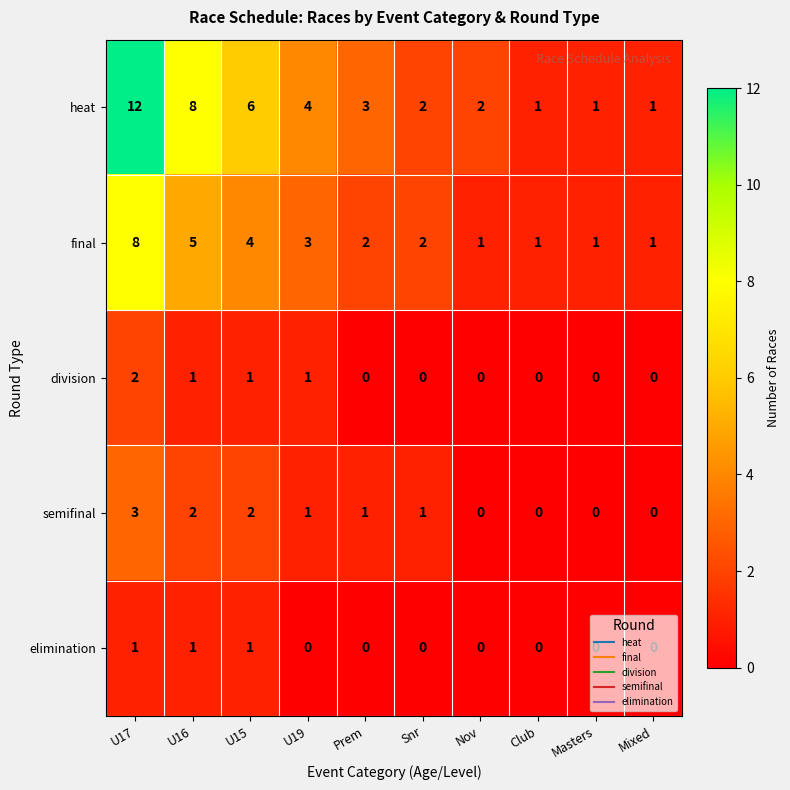

Is it true that heat equals 8 at U16?

True